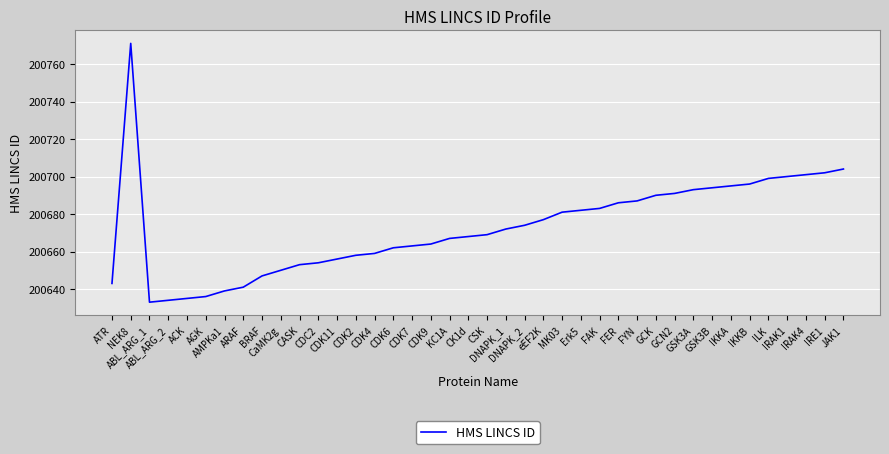

What is the difference between the maximum and minimum values?

138